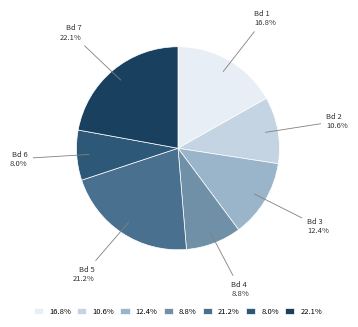

How many slices are in this pie chart?

7